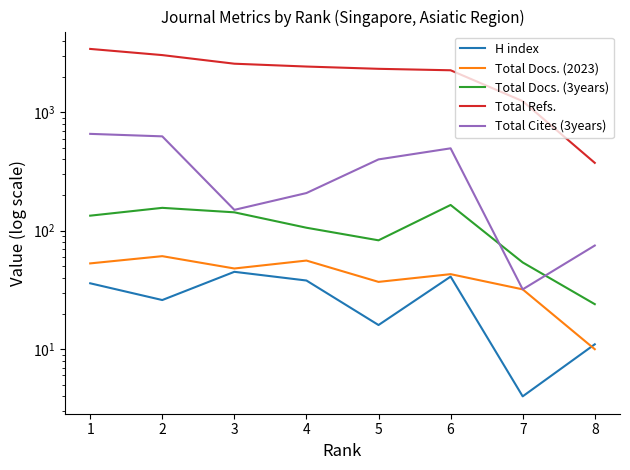

At how many categories does at least one series exceed 179?

8